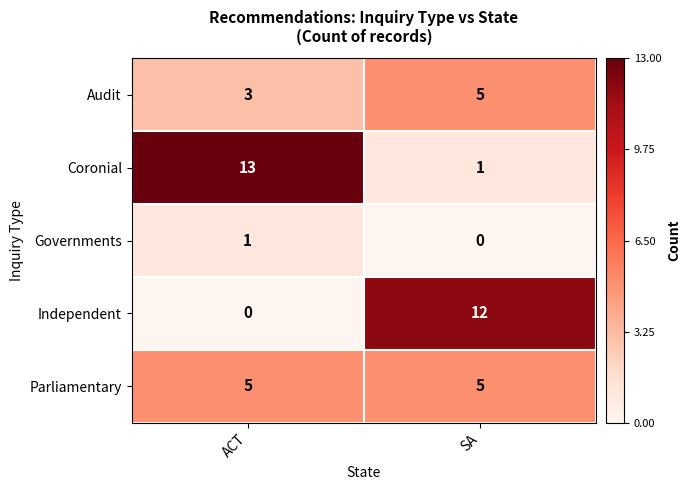

Count the number of data series in this chart.

5